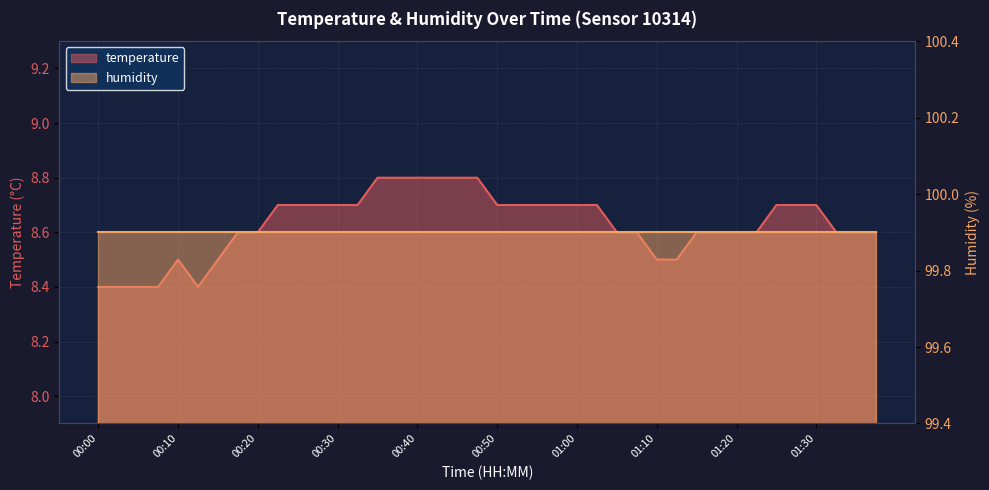

Rank the categories by value from lowest to highest.

00:00, 00:02, 00:05, 00:07, 00:12, 00:10, 00:15, 01:10, 01:12, 00:17, 00:20, 01:05, 01:07, 01:15, 01:17, 01:20, 01:22, 01:32, 01:35, 01:37, 00:22, 00:25, 00:27, 00:30, 00:32, 00:50, 00:52, 00:55, 00:57, 01:00, 01:02, 01:25, 01:27, 01:30, 00:35, 00:37, 00:40, 00:42, 00:45, 00:47